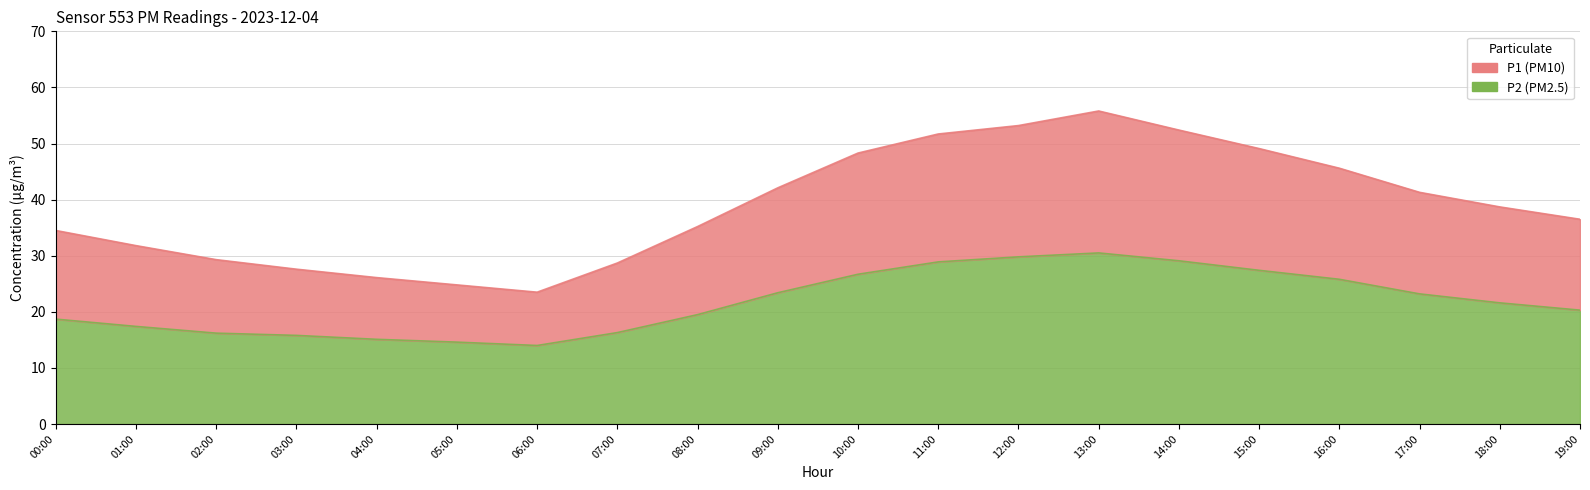

True or false: P2 and P1 intersect in this chart.

False